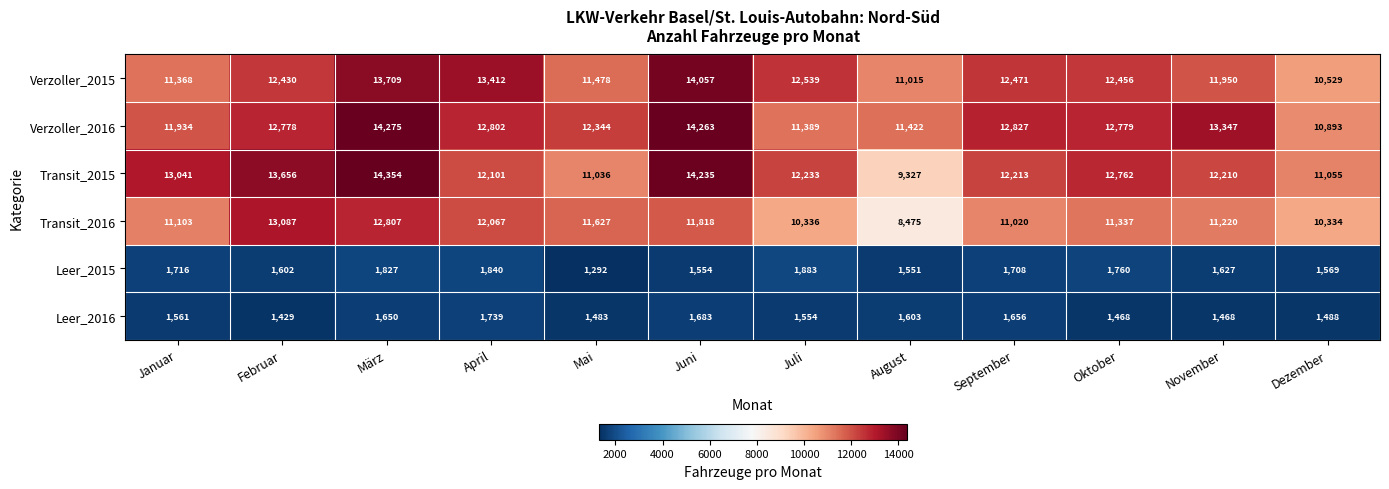

What is the maximum value shown in the chart?

14354